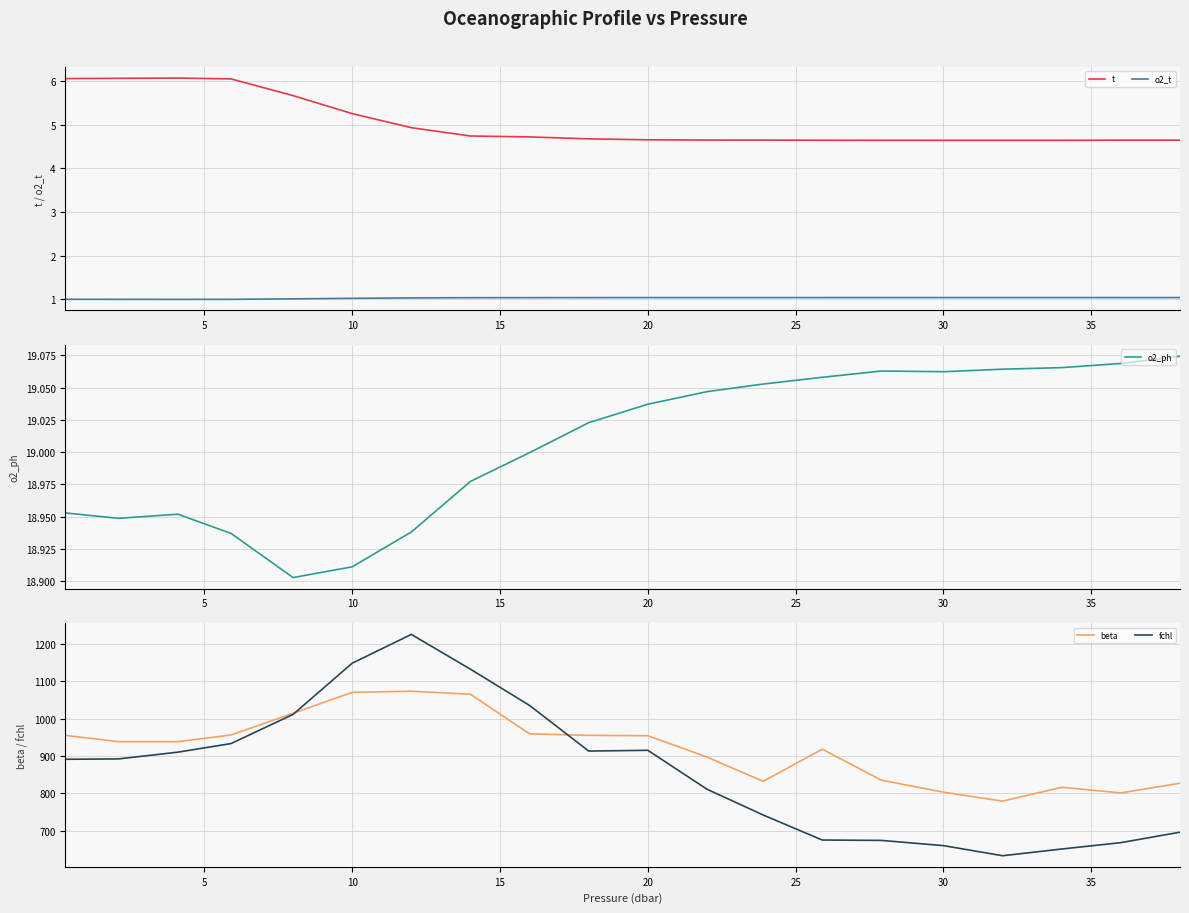

List the series in order of their peak value, highest first.

fchl, beta, o2_ph, t, o2_t